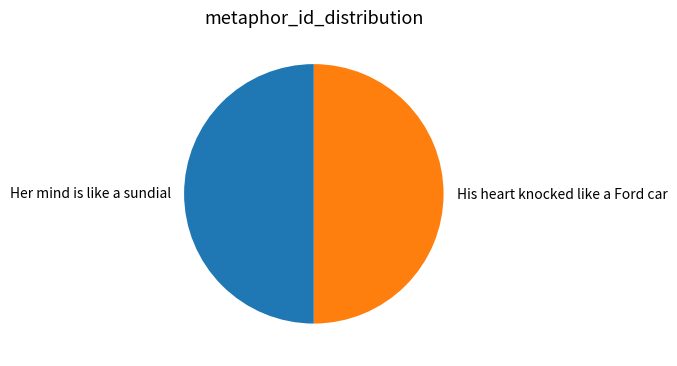

True or false: His heart knocked like a Ford car accounts for 63% of the total.

False